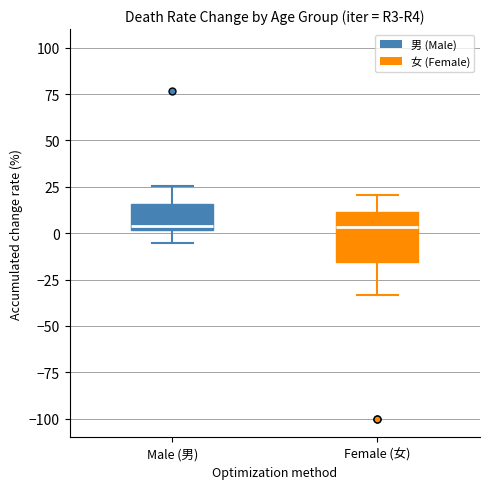

Reading left to right, read every box against the y-axis: the position of its median line, the range the box covers, and the ends of its whiskers. The values are not printed on the chart, so give them approximately, as read against the axis.

Male (男): median 5, box 0 to 15, whiskers -5 to 25
Female (女): median 5, box -15 to 10, whiskers -35 to 20